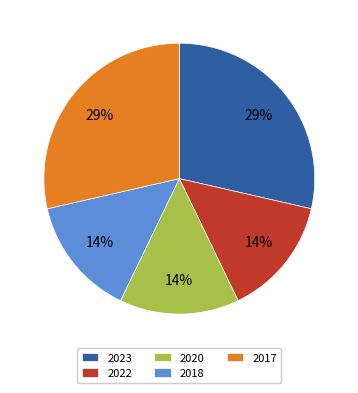

To the nearest percent, what is the combined percentage of 2022 and 2023?

43%